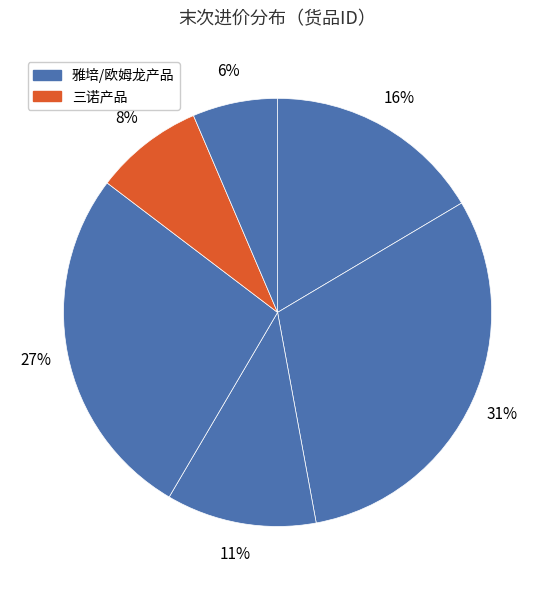

Which slice is the largest?

146989